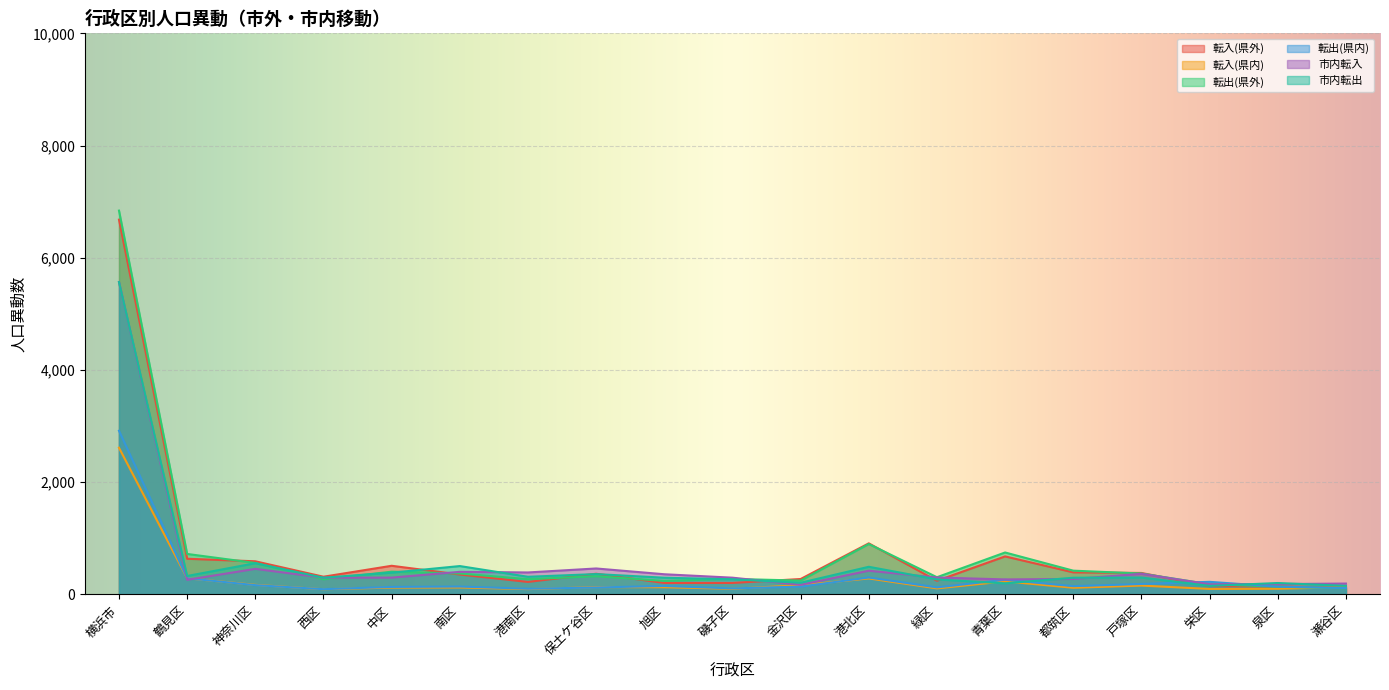

What is the highest value of the 転入(県内) series?

2613